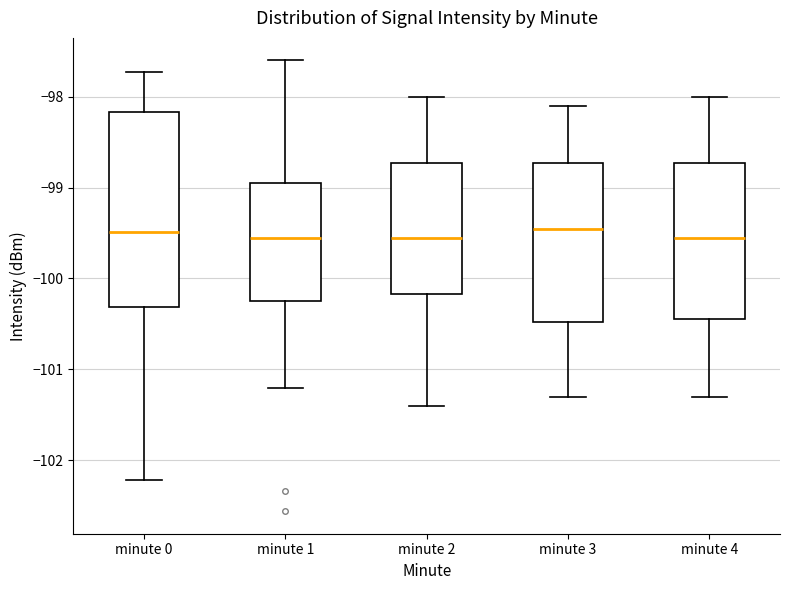

Comparing the boxes themselves (not the whiskers), which one is the tallest?

minute 0